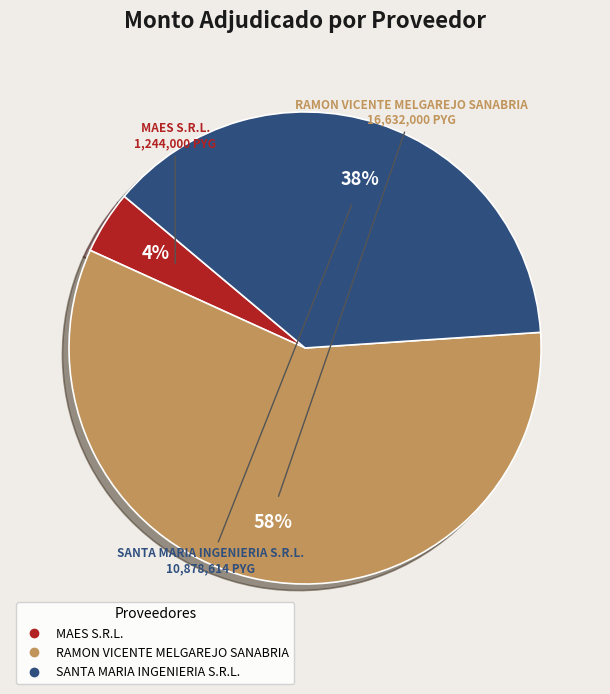

Combined, do RAMON VICENTE MELGAREJO SANABRIA and SANTA MARIA INGENIERIA S.R.L. account for over 50%?

Yes